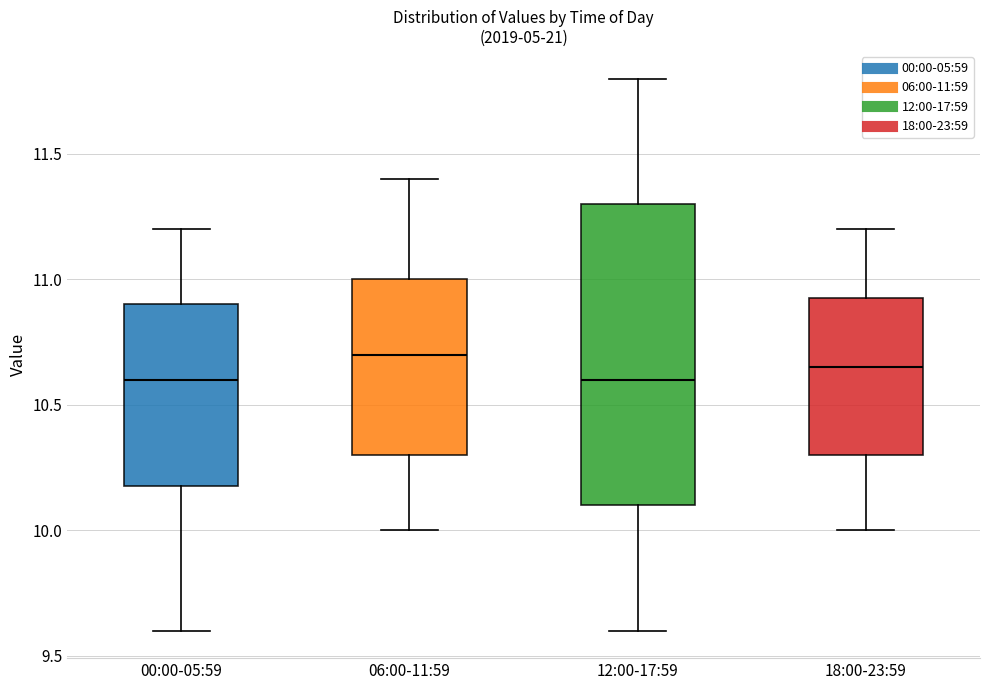

Which box is the tallest, from its lower edge to its upper edge?

12:00-17:59